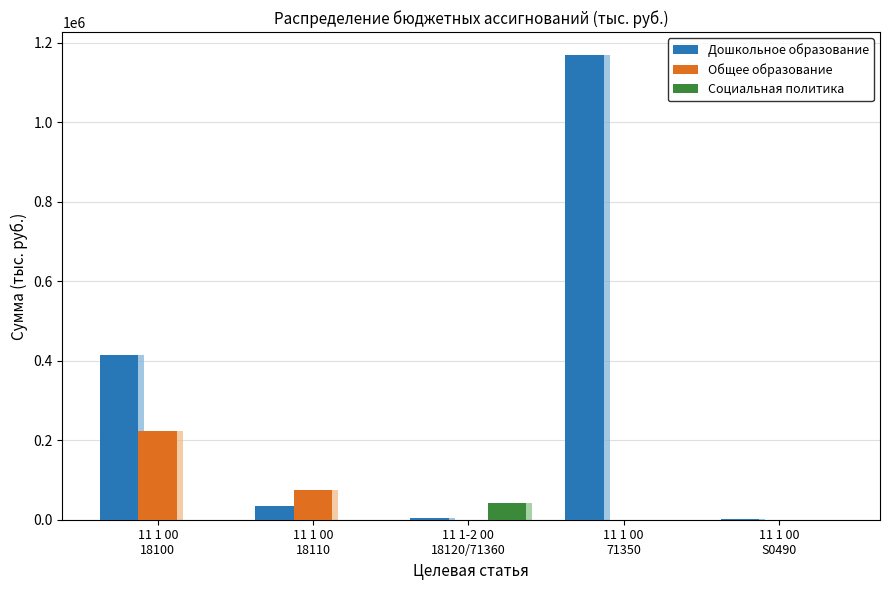

The Общее образование series shows 0.0 at 11 1 00
S0490. True or false?

True